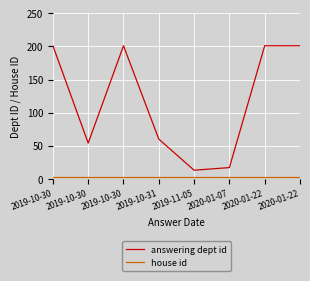

Which has a higher value, 2020-01-07 or 2019-10-30?

2019-10-30